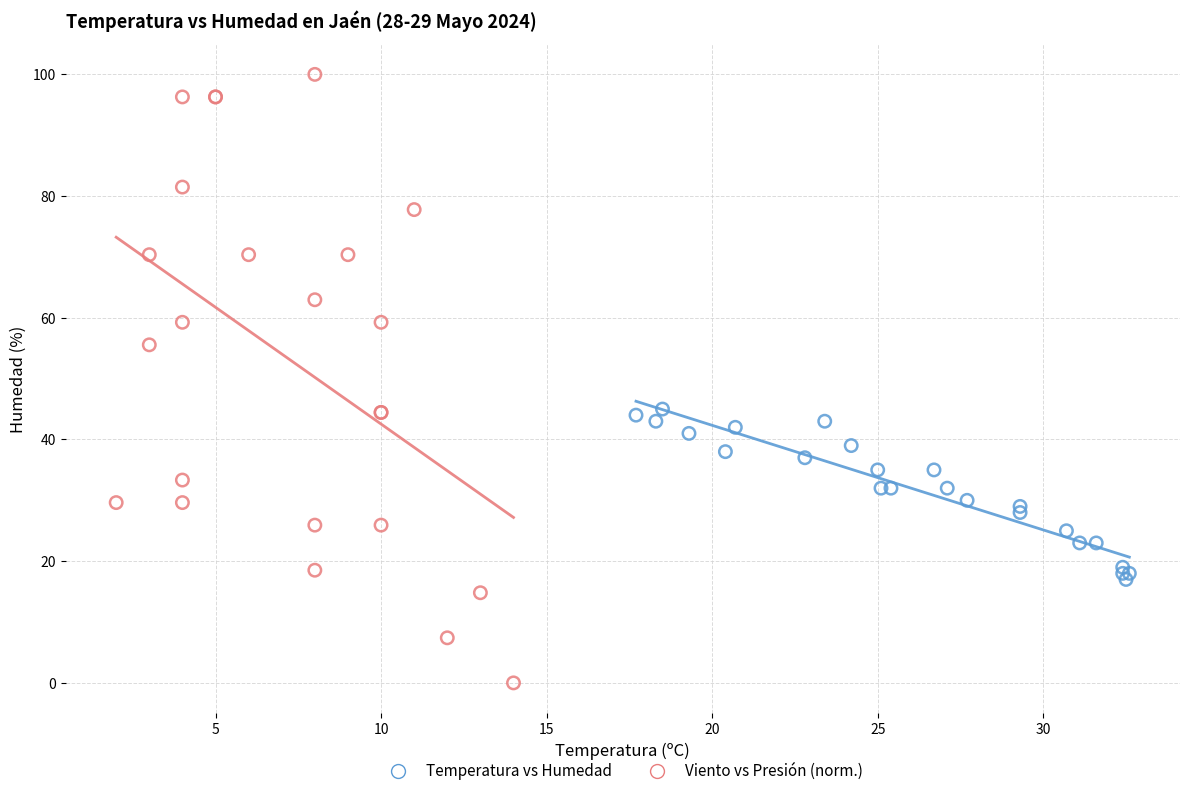

What are all the series names shown in the legend?

Temperatura vs Humedad, Viento vs Presión (norm.)